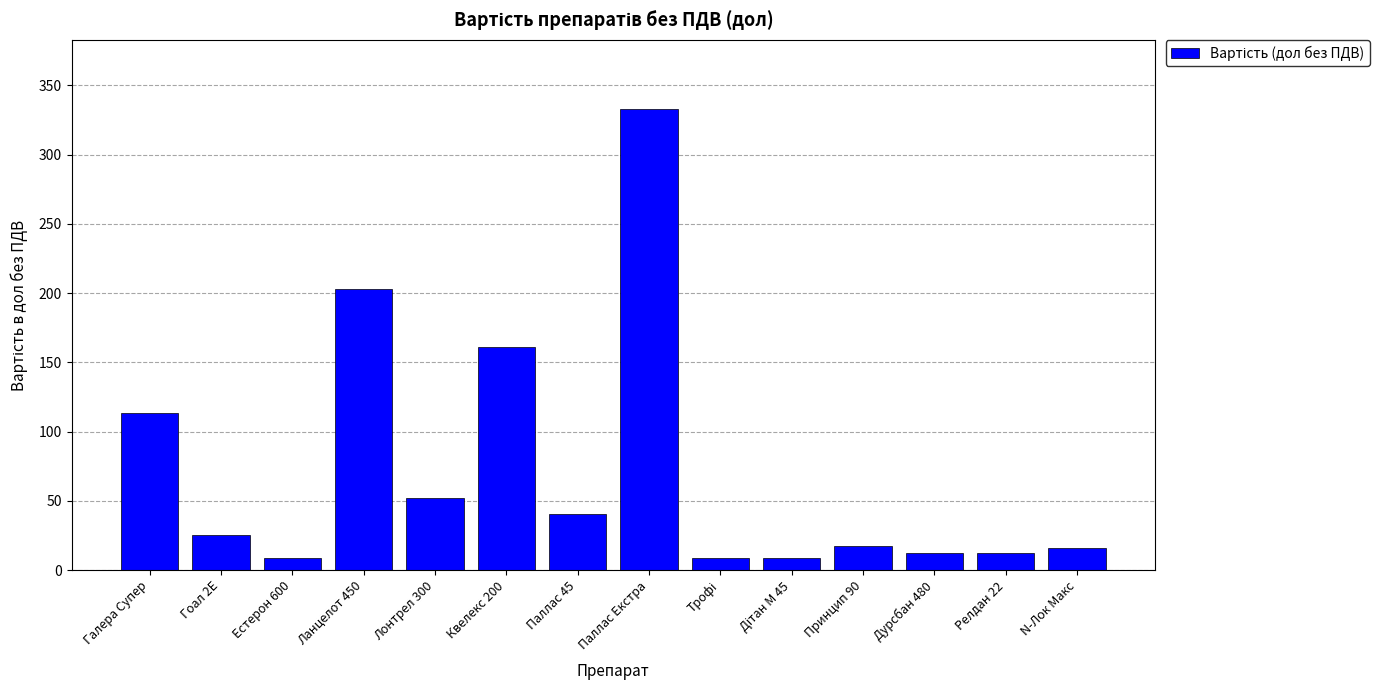

What is the difference between the maximum and minimum values?

324.5